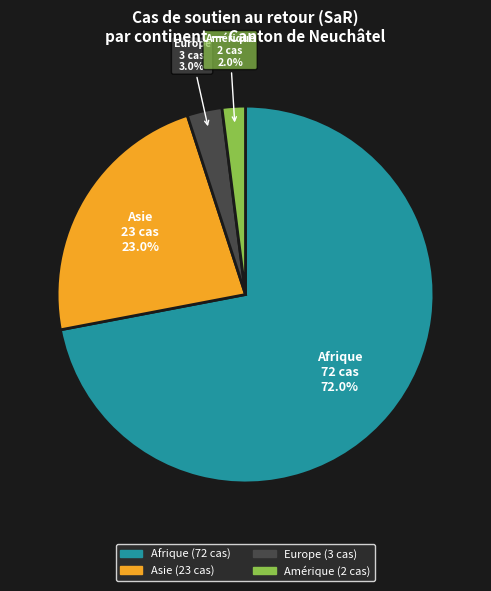

Is there a majority slice in this chart?

Yes